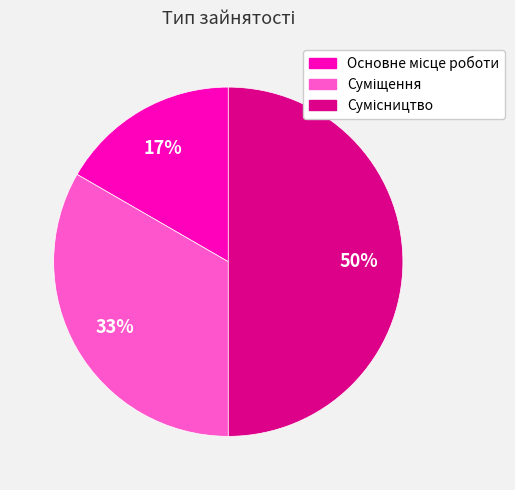

To the nearest percent, what is the average slice percentage?

33%